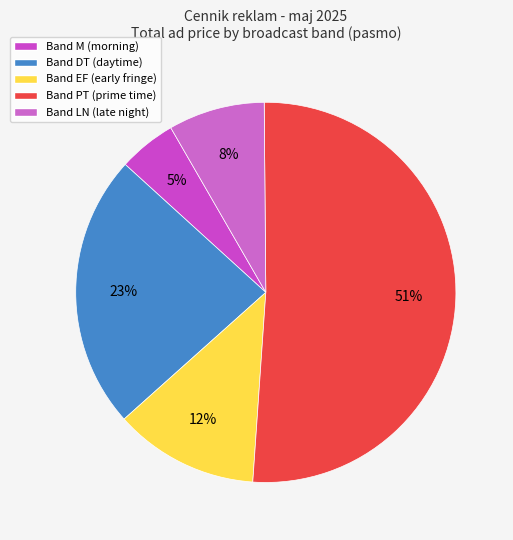

Count the number of slices in the pie.

5